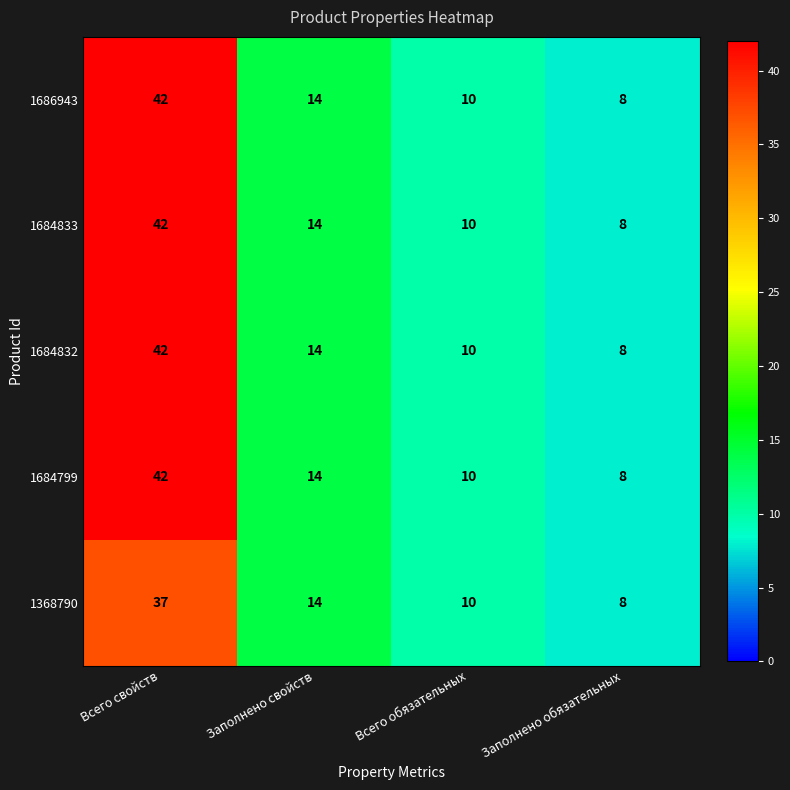

At which category is the sum across all series the highest?

Всего свойств